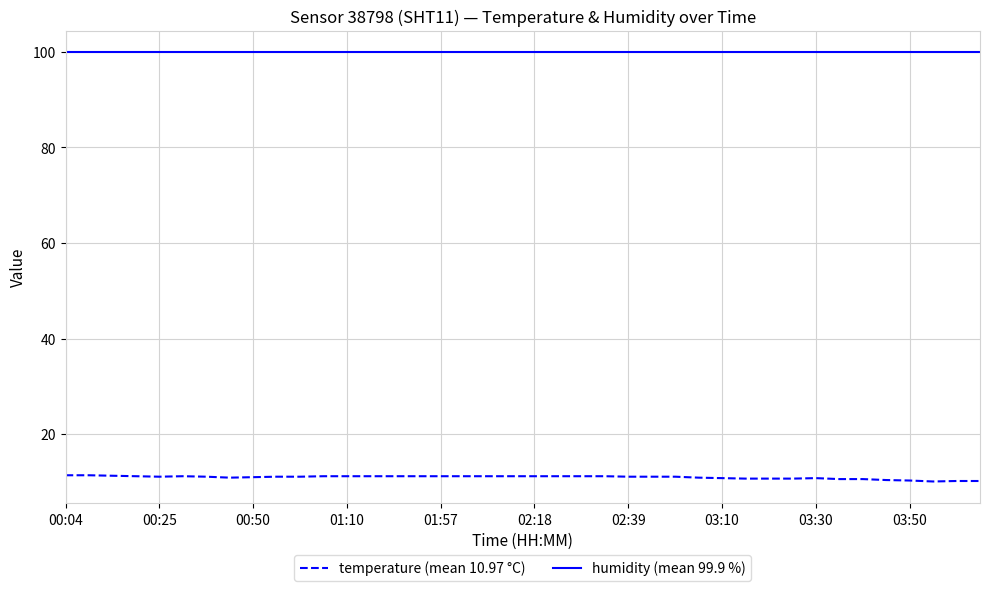

Rank the series by their average value, from highest to lowest.

humidity (mean 99.9 %), temperature (mean 10.97 °C)